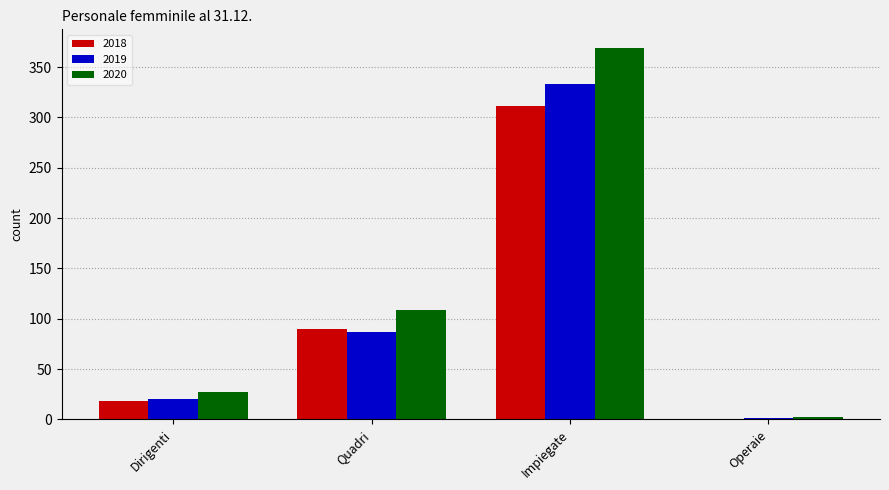

What is the sum of all 2020 values?

507